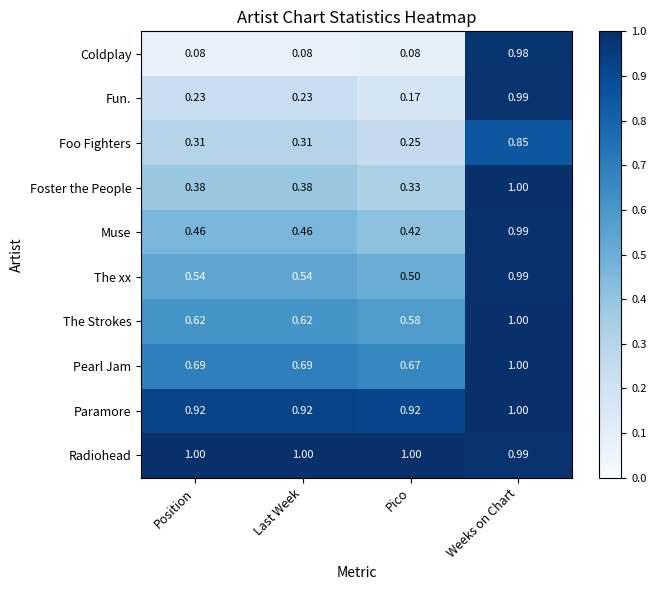

Where is Radiohead nearest to the value 0?

Weeks on Chart